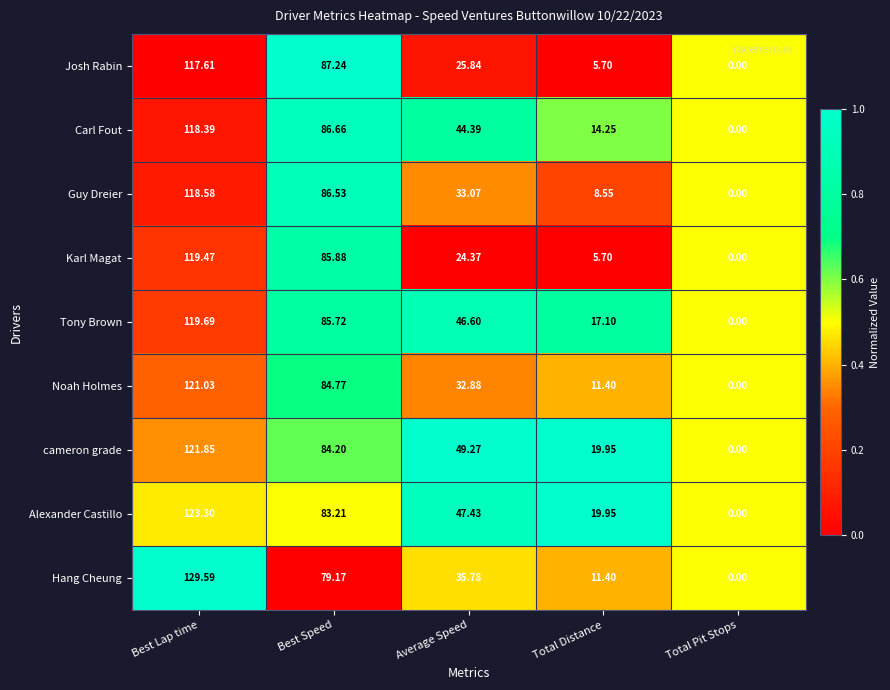

What is the total value across all series at Total Pit Stops?

0.0